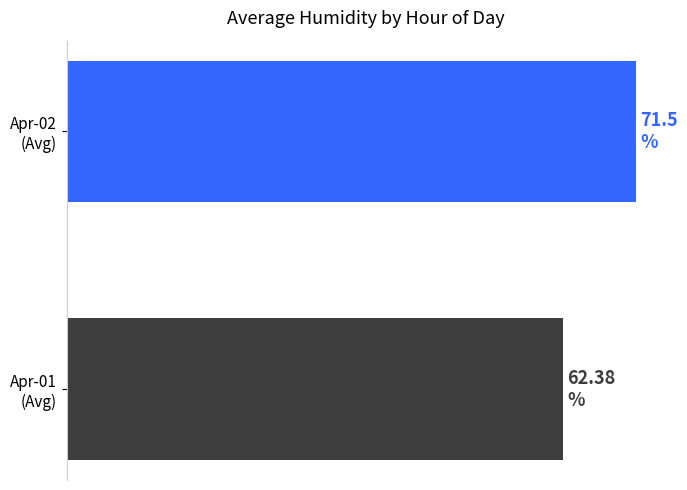

Which label corresponds to the largest value in the chart?

Apr-02
(Avg)